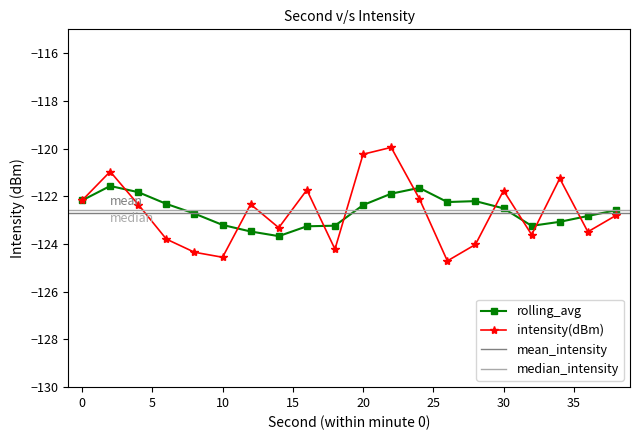

The chart shows a value of -222.7 at 6. True or false?

False